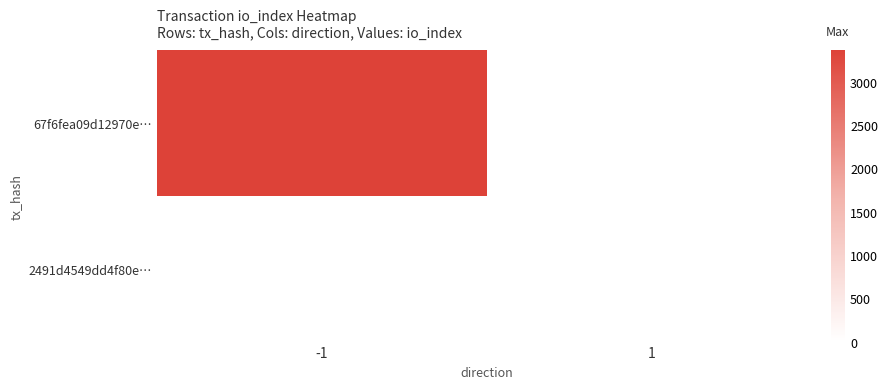

Reading left to right, what are all the values shown in this chart?

67f6fea09d12970e…: -1=3364	1=0
2491d4549dd4f80e…: -1=0	1=1